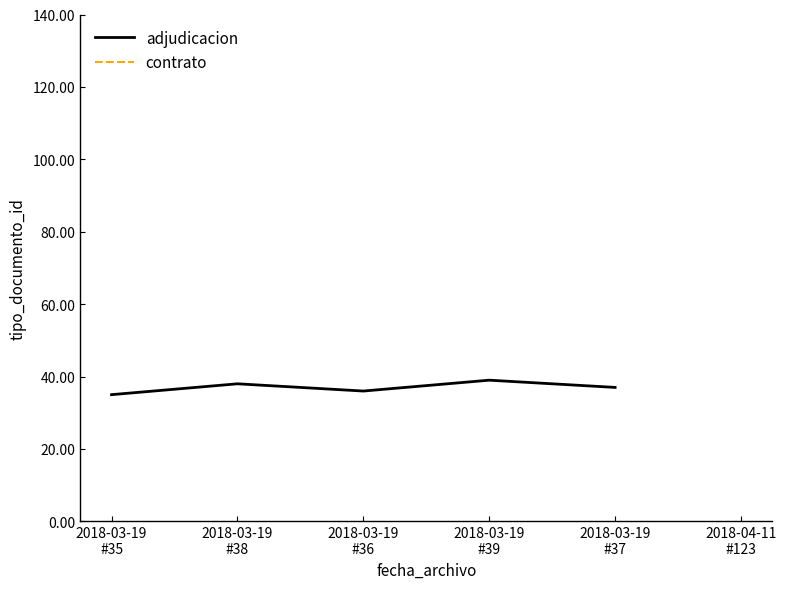

What position from the right is 2018-03-19
#36?

3